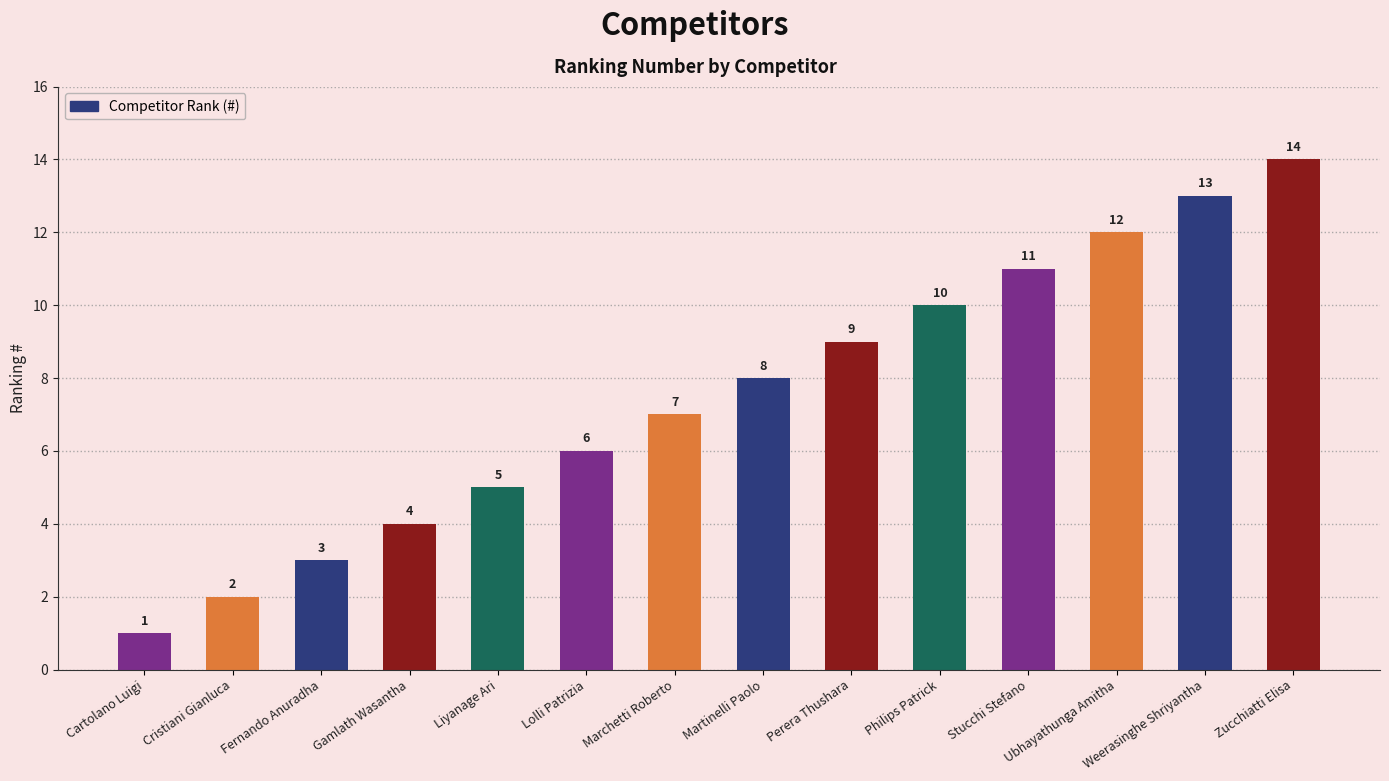

What is the ratio of the value at Liyanage Ari to the value at Marchetti Roberto?

0.7